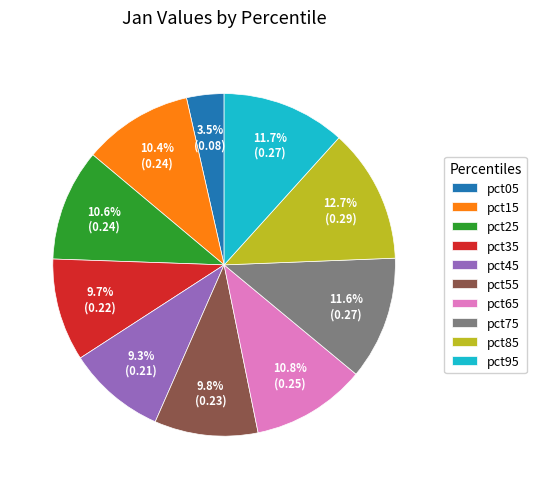

What is the smallest slice in the pie chart?

pct05